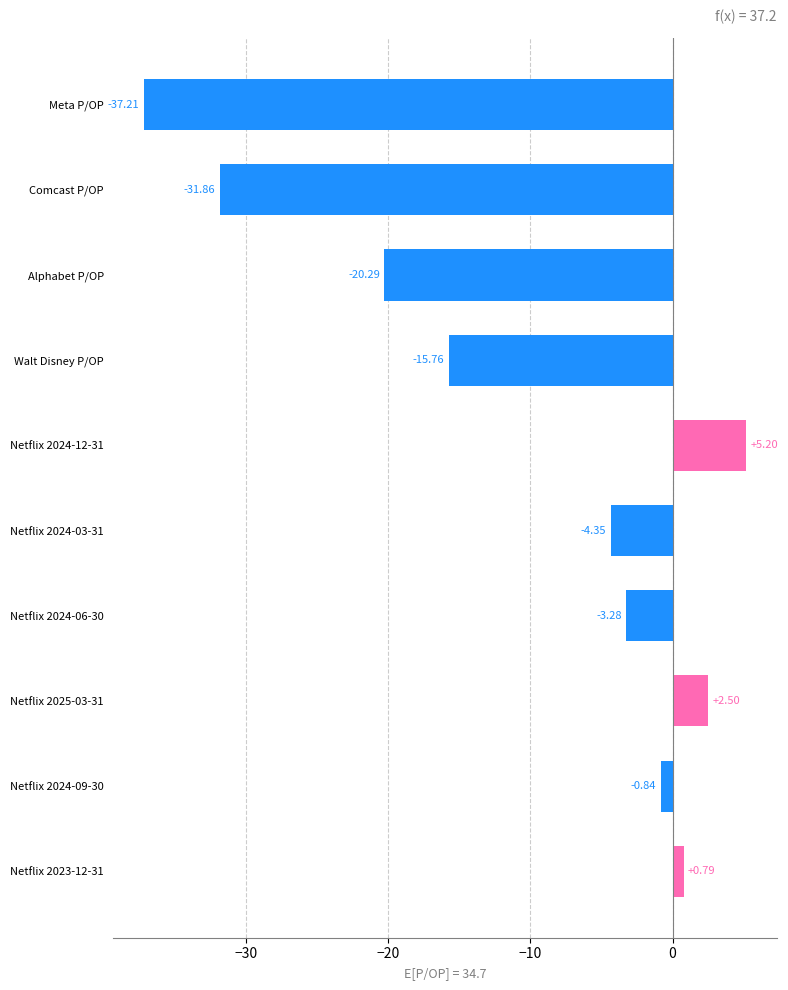

How many data points are less than -3?

6